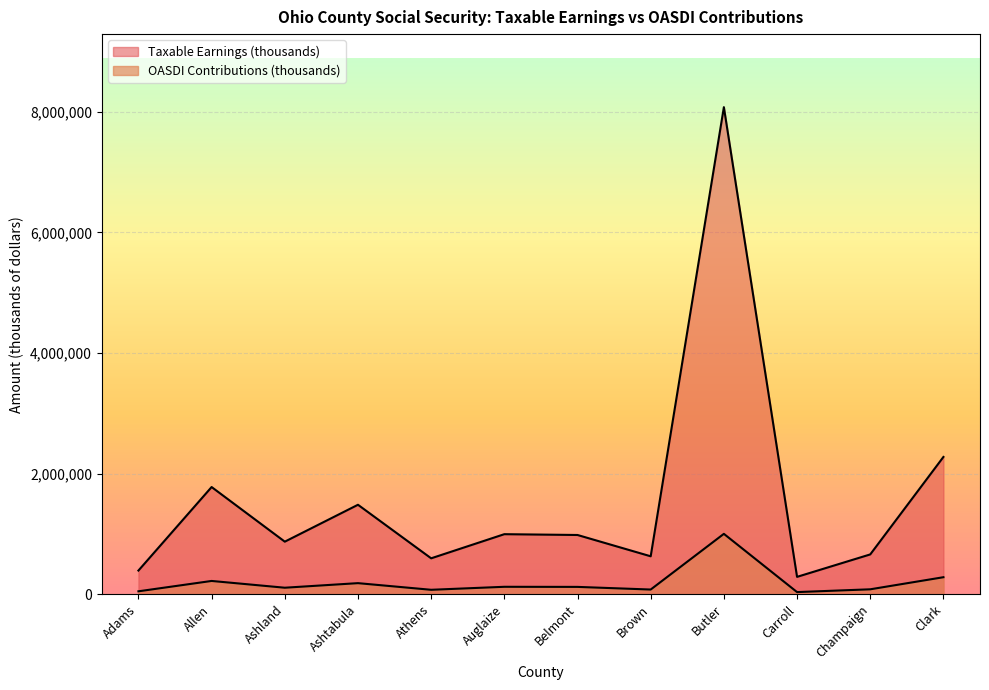

What is the label of the 12th point from the right?

Adams